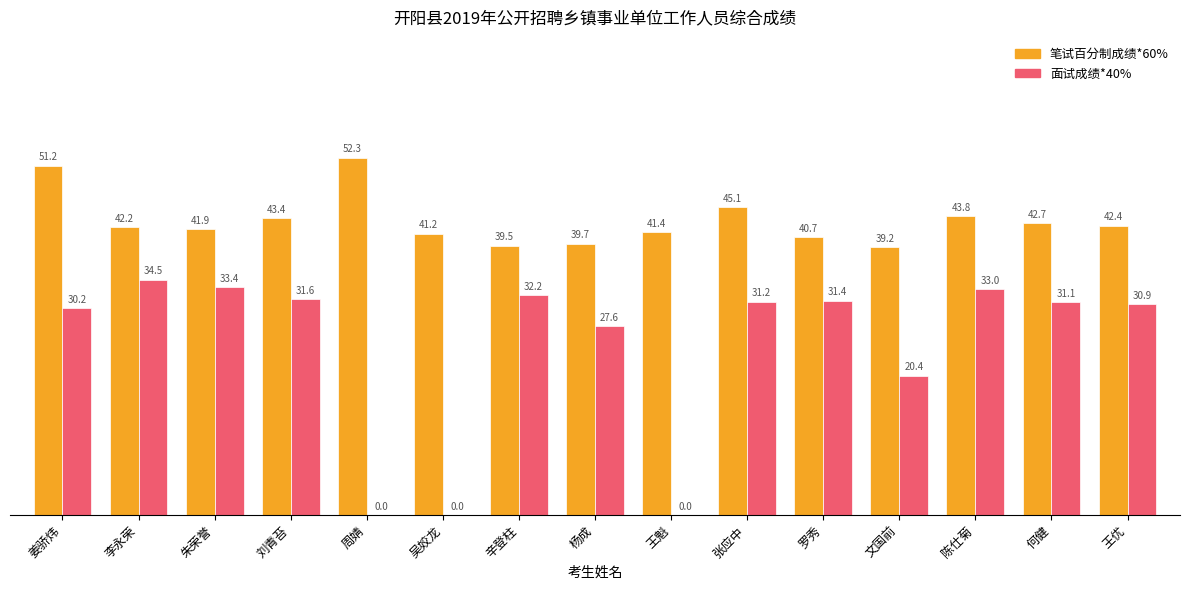

What is the difference between the 笔试百分制成绩*60% values at 吴姣龙 and 杨成?

1.5